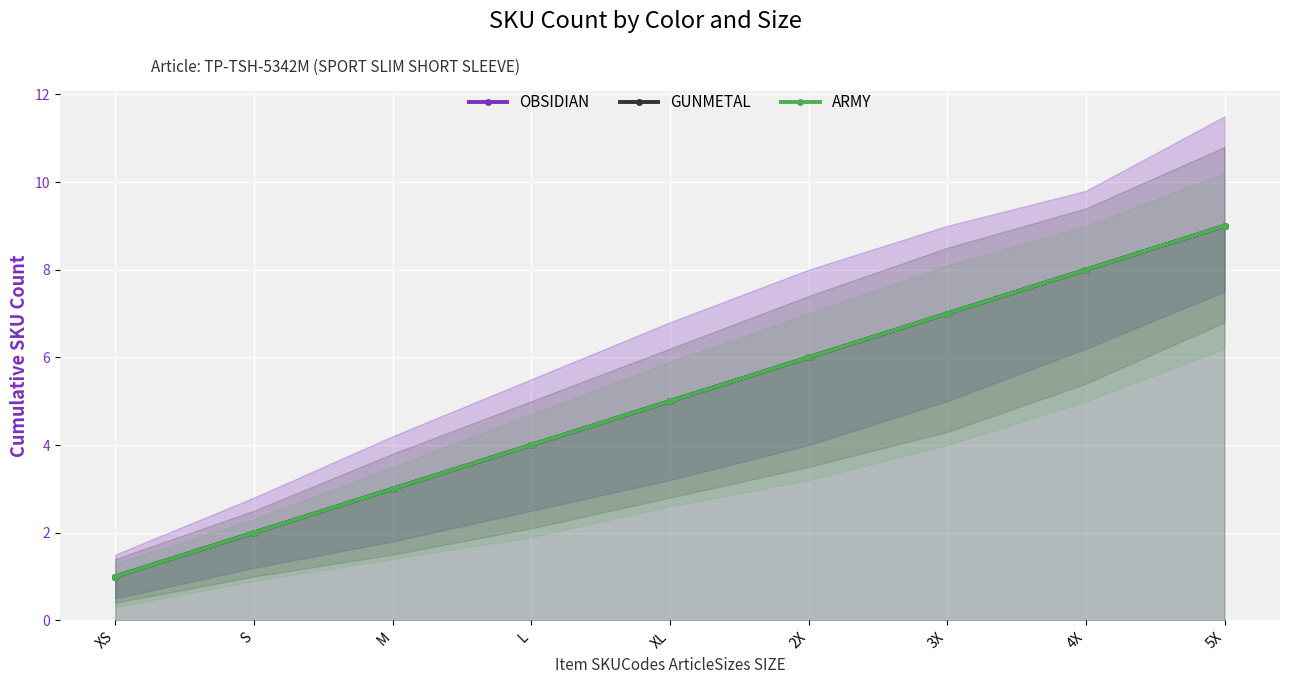

How many series are shown in this chart?

3